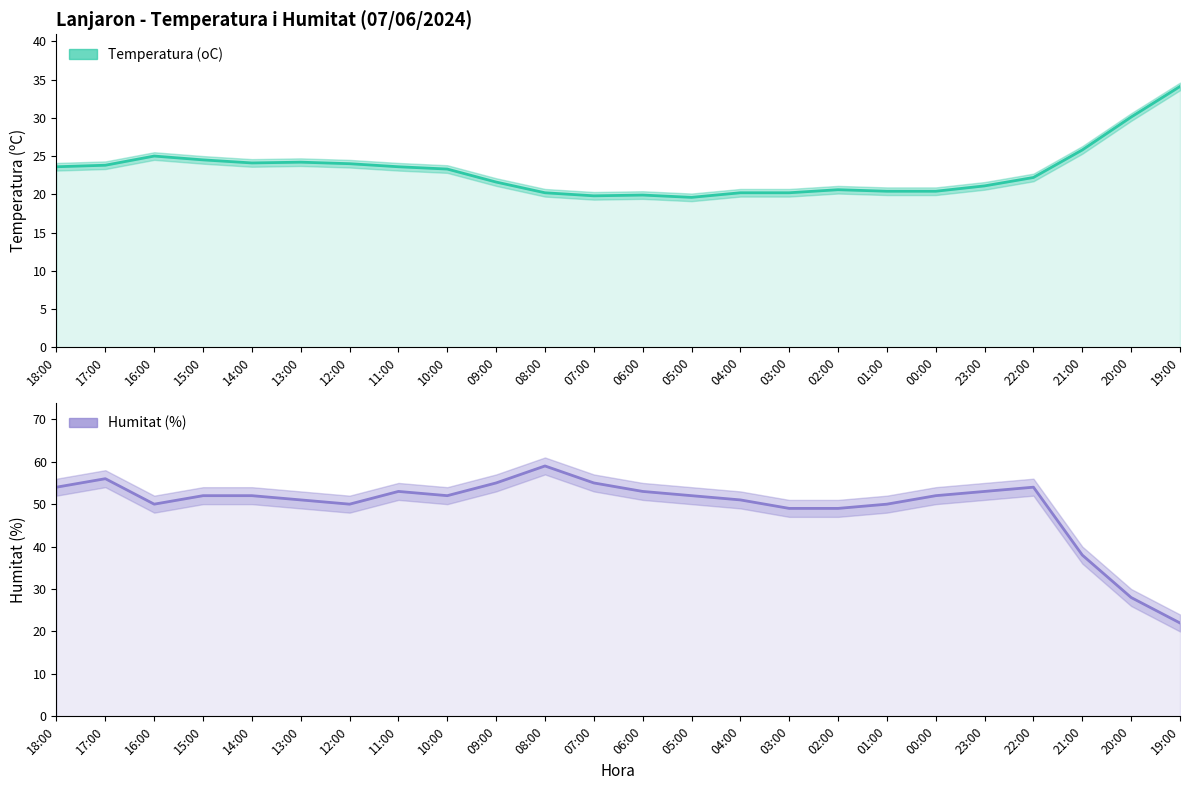

The value of Humitat (%) at 08:00 is 101.3. True or false?

False